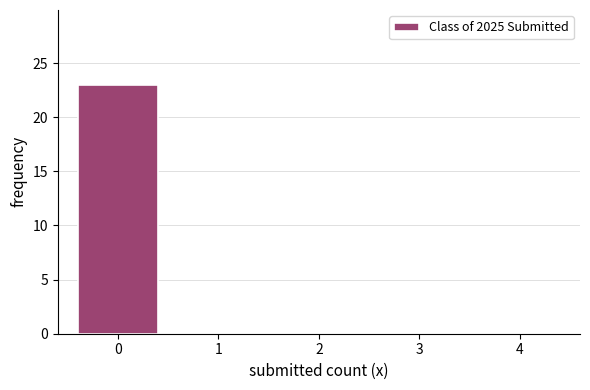

Reading left to right, extract all data points from this chart.

0=23	1=0	2=0	3=0	4=0